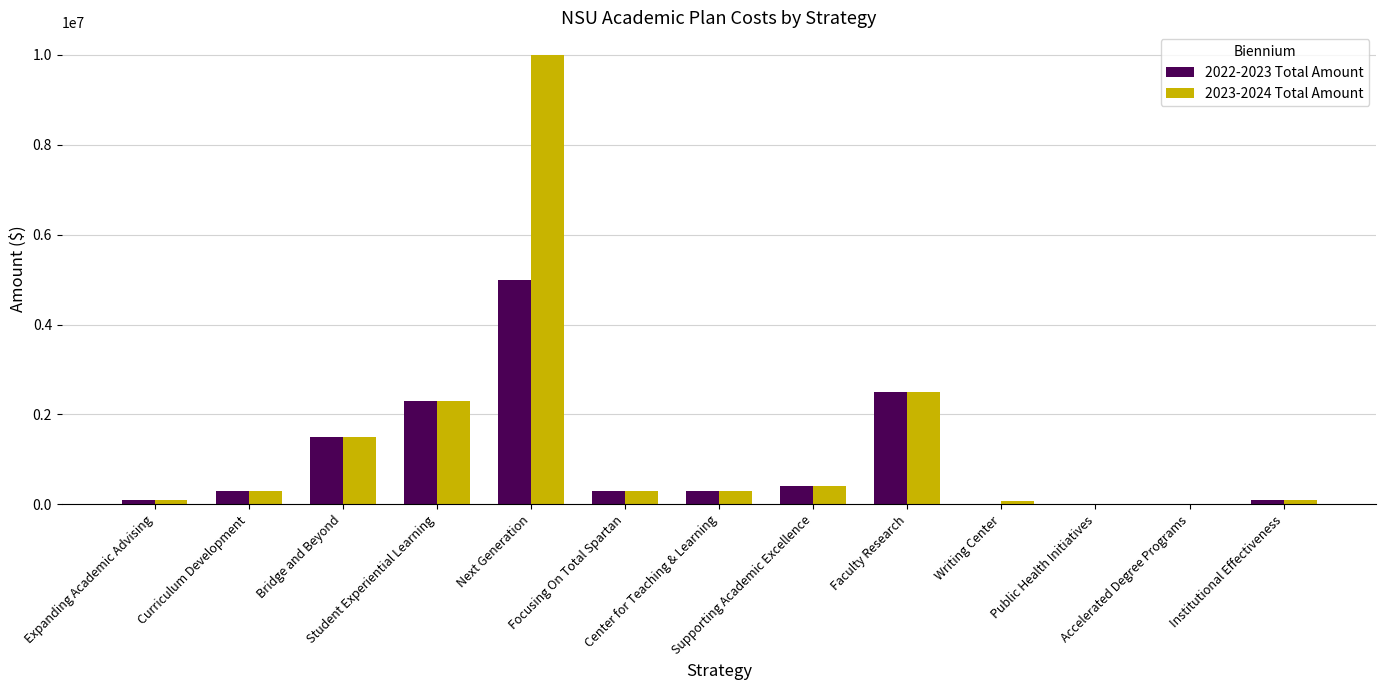

Where does the 2023-2024 Total Amount series first go above 300000?

Bridge and Beyond